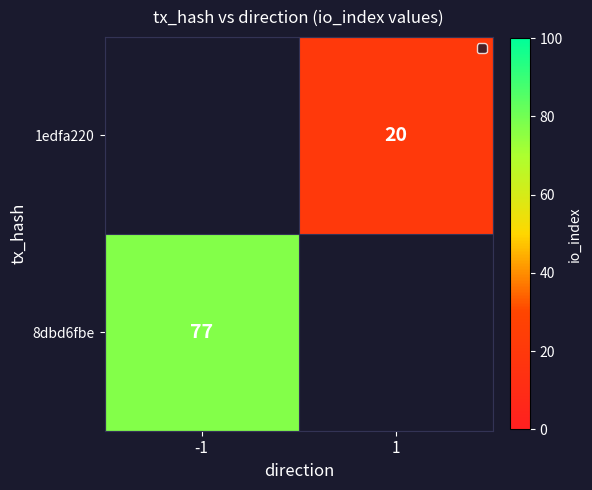

The 8dbd6fbe series shows 112 at -1. True or false?

False